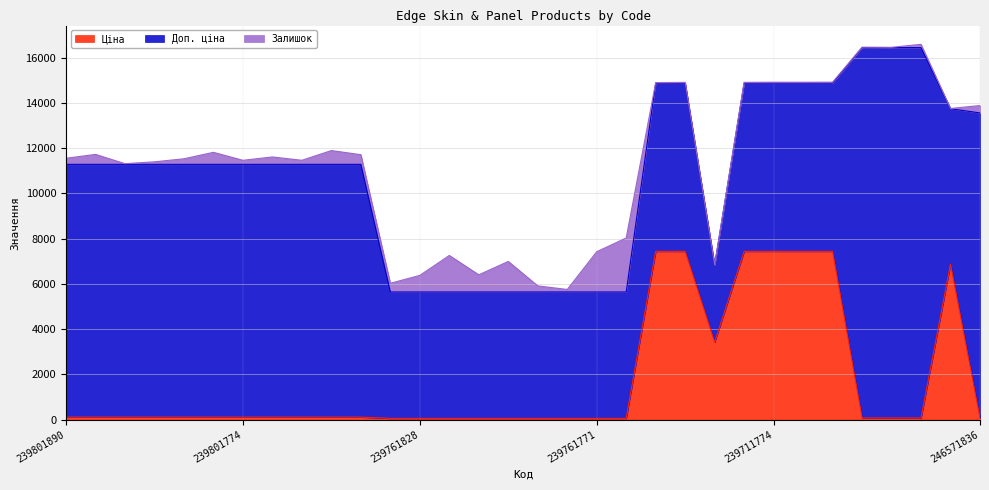

What is the difference between the maximum and second lowest values in the Залишок series?

2377.0